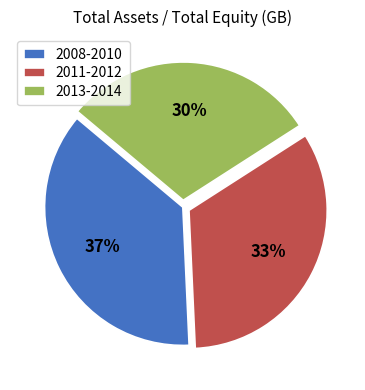

Which has a higher value, 2008-2010 or 2011-2012?

2008-2010